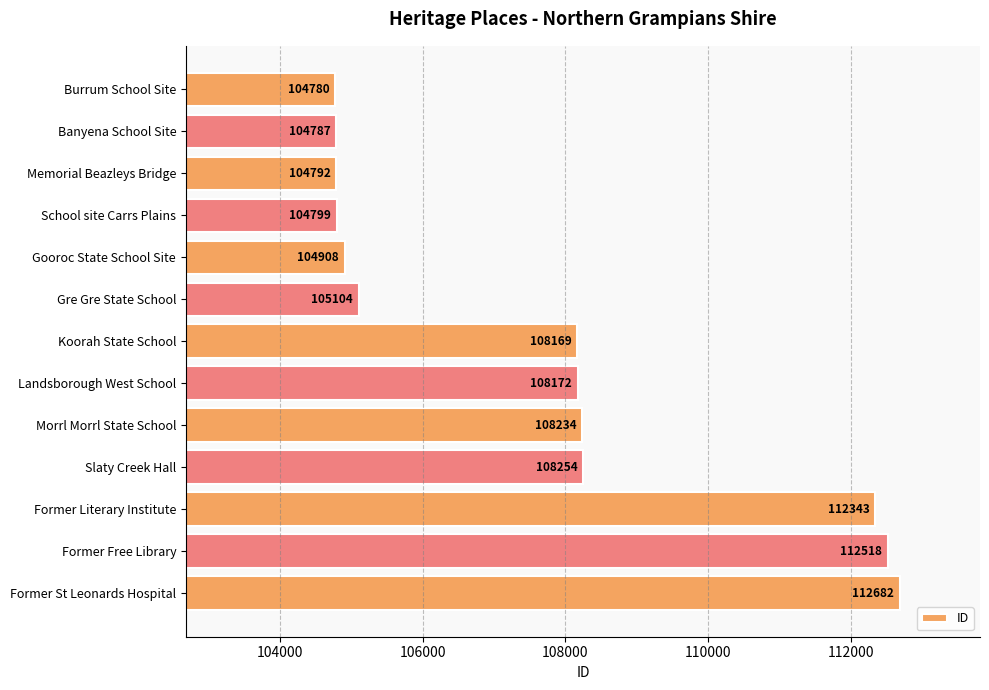

What is the difference between the maximum and minimum values?

7902